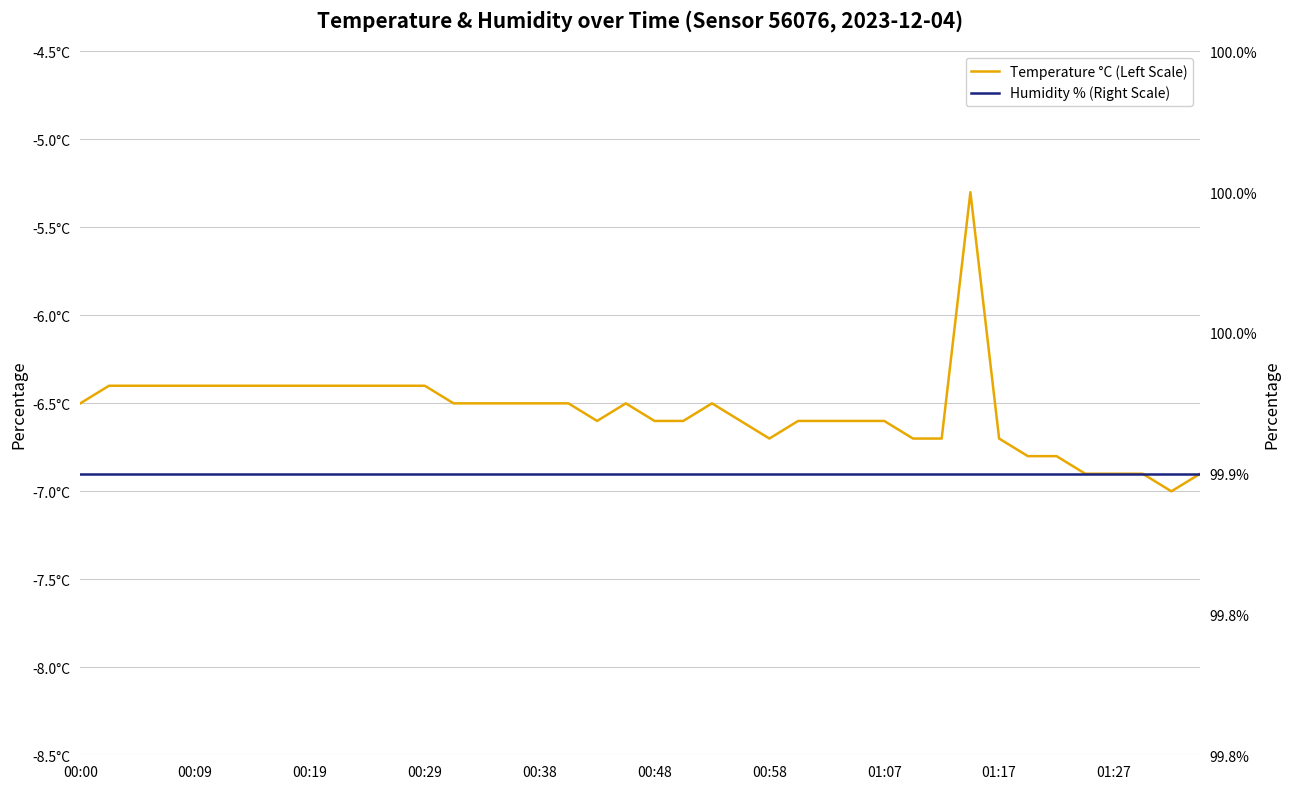

How many series are shown in this chart?

2